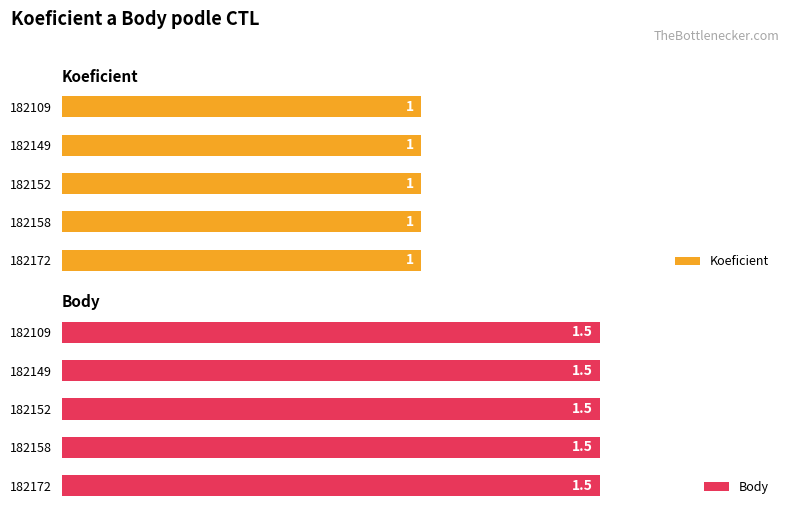

True or false: Body has a value of 1.5 at 182158.

True